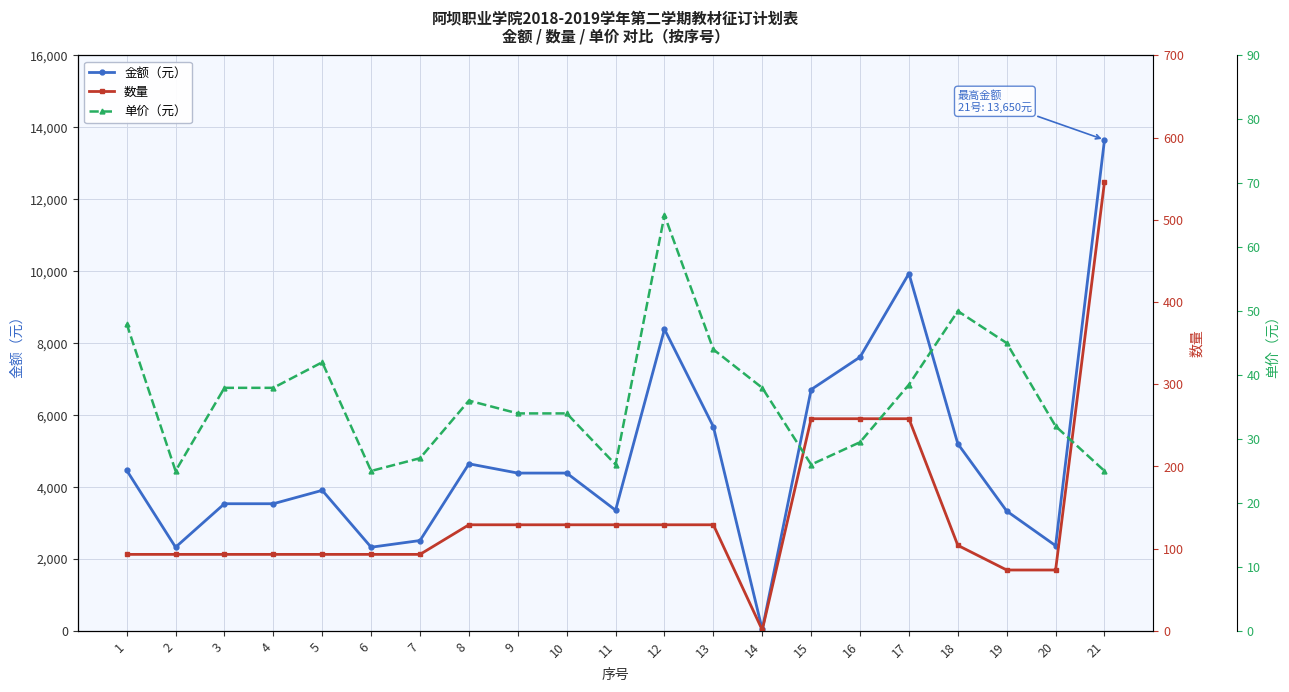

Reading left to right, what are all the values shown in this chart?

金额（元）: 4464.0	2325.0	3534.0	3534.0	3906.0	2325.0	2511.0	4644.0	4386.0	4386.0	3354.0	8385.0	5676.0	38.0	6708.0	7611.0	9933.0	5200.0	3330.0	2368.0	13650.0
数量: 93.0	93.0	93.0	93.0	93.0	93.0	93.0	129.0	129.0	129.0	129.0	129.0	129.0	1.0	258.0	258.0	258.0	104.0	74.0	74.0	546.0
单价（元）: 48.0	25.0	38.0	38.0	42.0	25.0	27.0	36.0	34.0	34.0	26.0	65.0	44.0	38.0	26.0	29.5	38.5	50.0	45.0	32.0	25.0